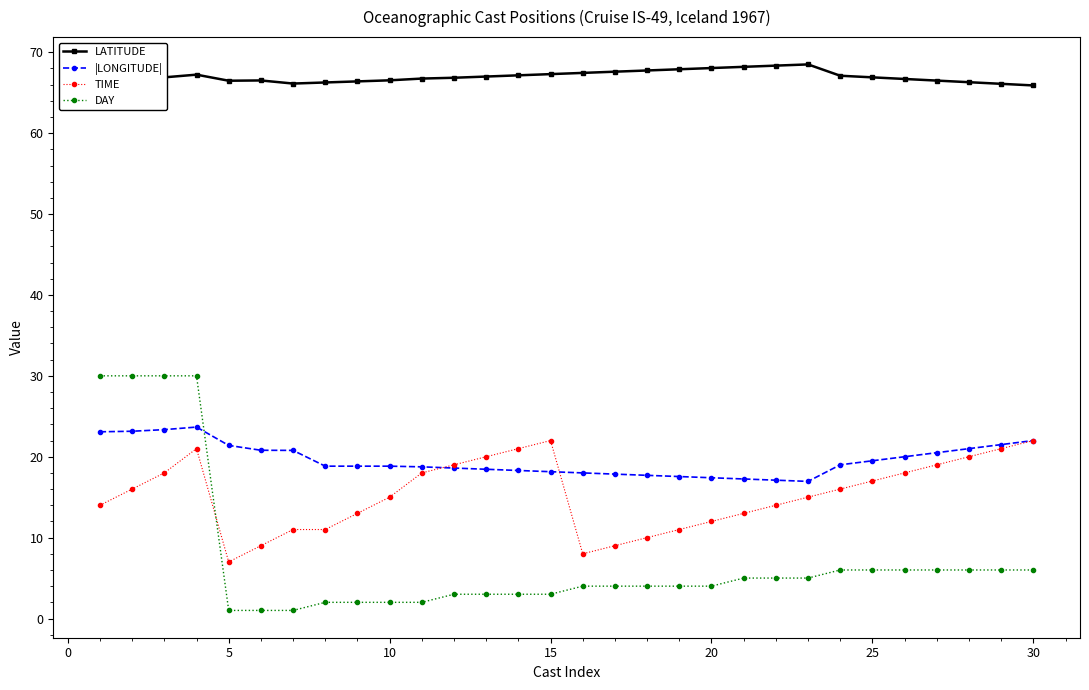

Which series has the largest range (max minus min)?

DAY